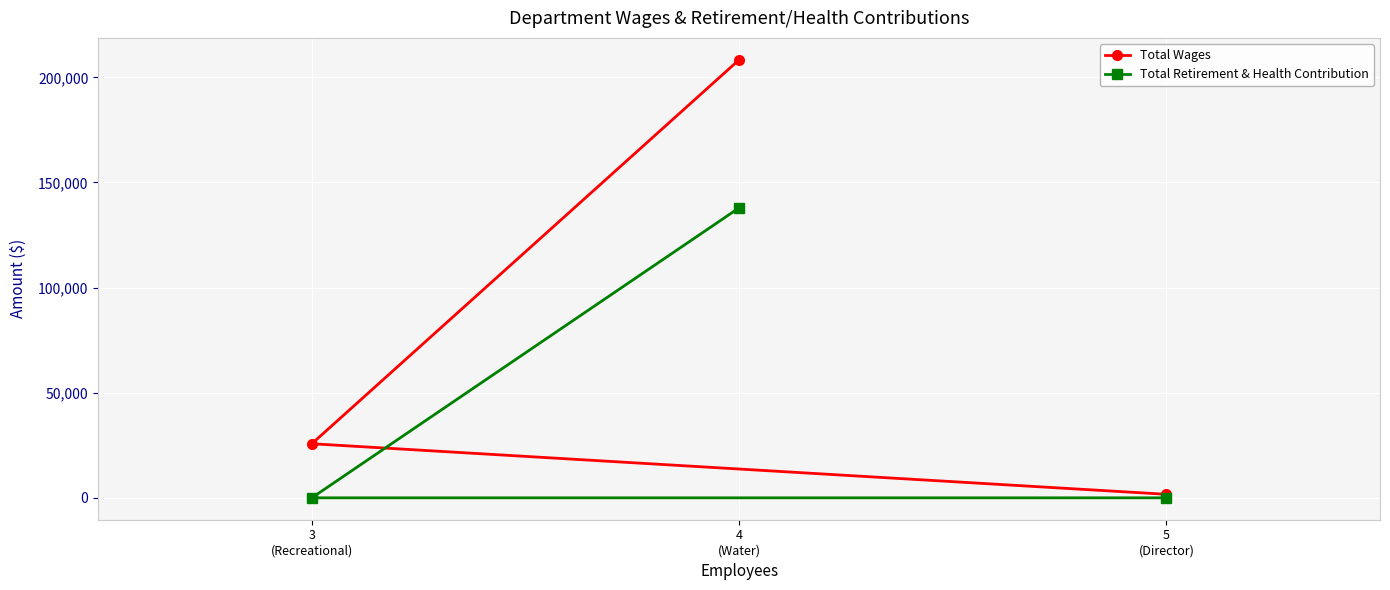

Reading left to right, what are all the values shown in this chart?

Total Wages: 3
(Recreational)=25725	4
(Water)=208364	5
(Director)=1675
Total Retirement & Health Contribution: 3
(Recreational)=0	4
(Water)=137931	5
(Director)=0